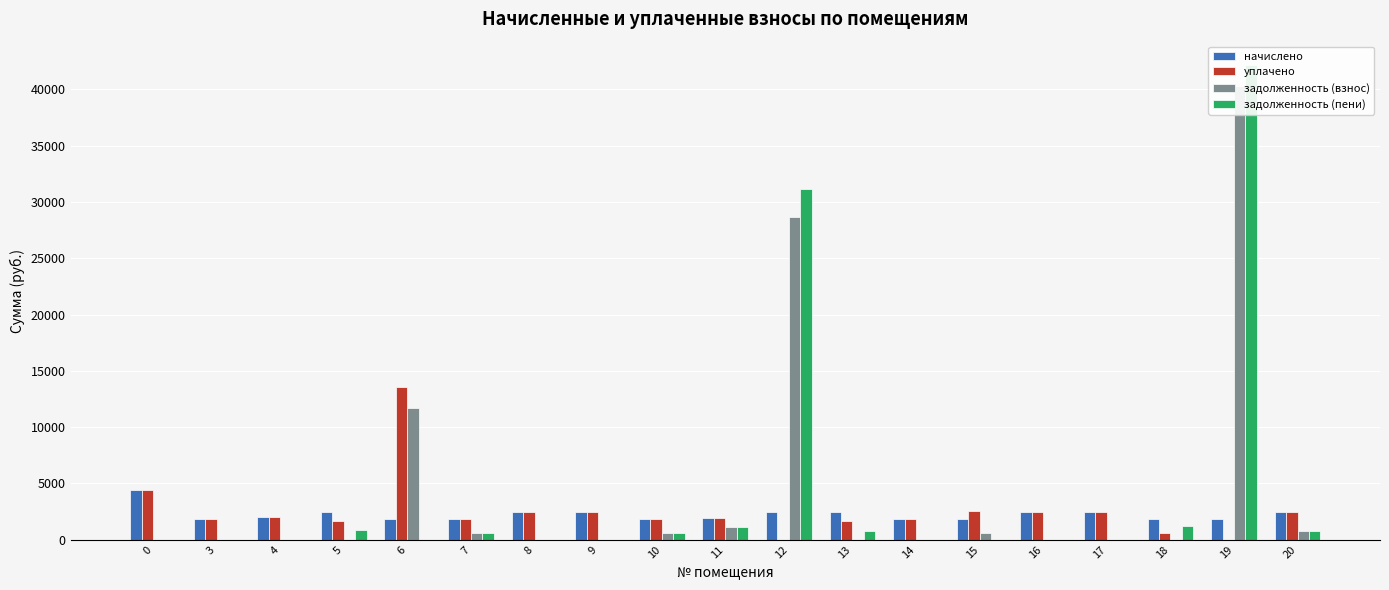

What is the value of the уплачено bar at the 4th from the left?

1646.9